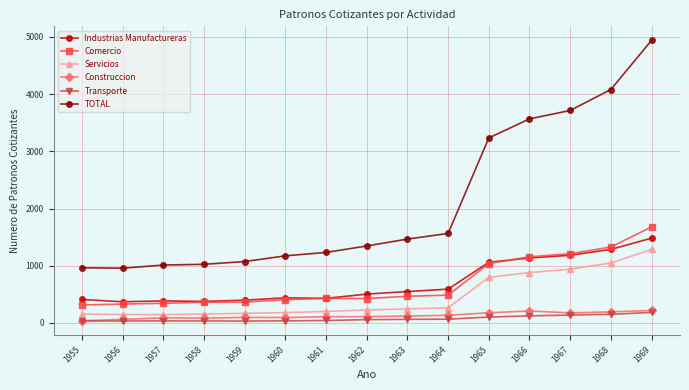

Which series has the largest total across all categories?

TOTAL